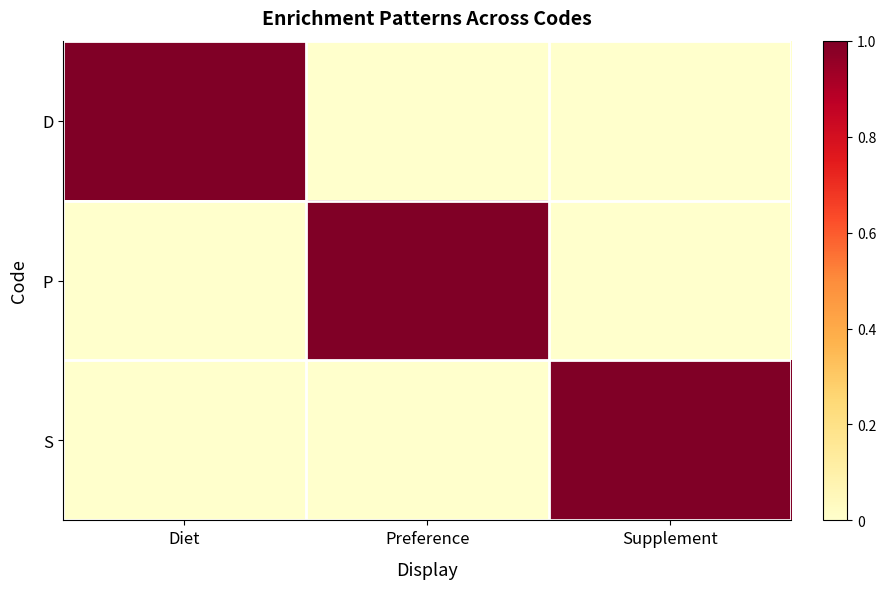

What is the total value across all series at Diet?

1